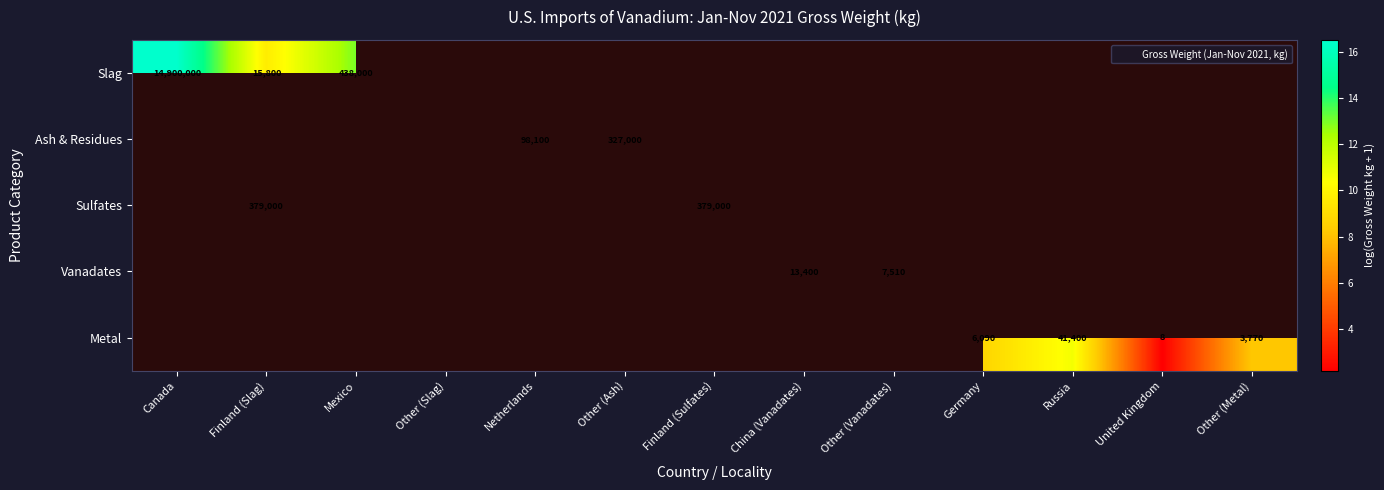

Is the value of Sulfates at United Kingdom greater than the value of Metal at Other (Metal)?

No